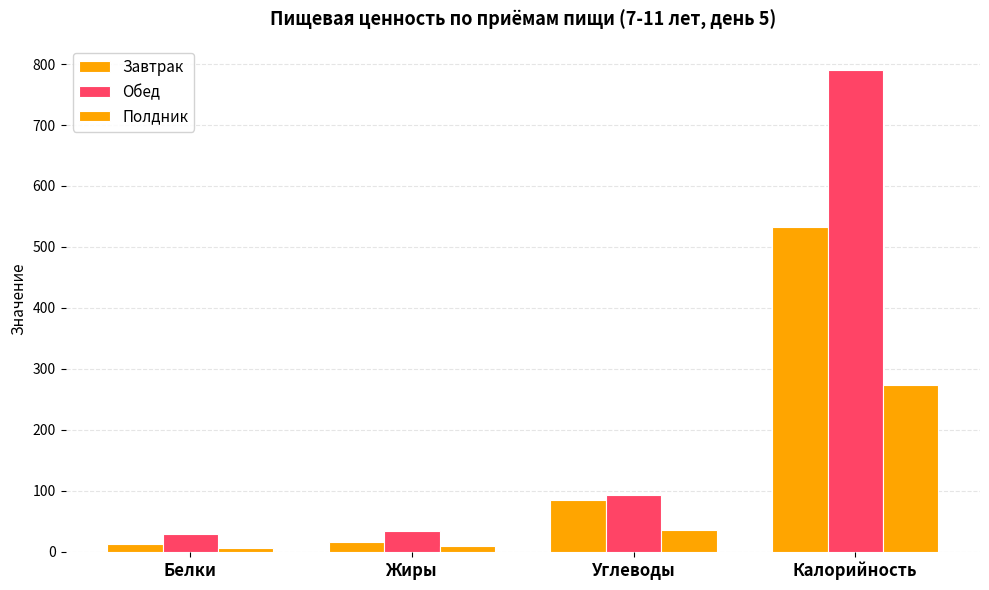

Between Жиры and Углеводы, which series saw the biggest shift?

Завтрак